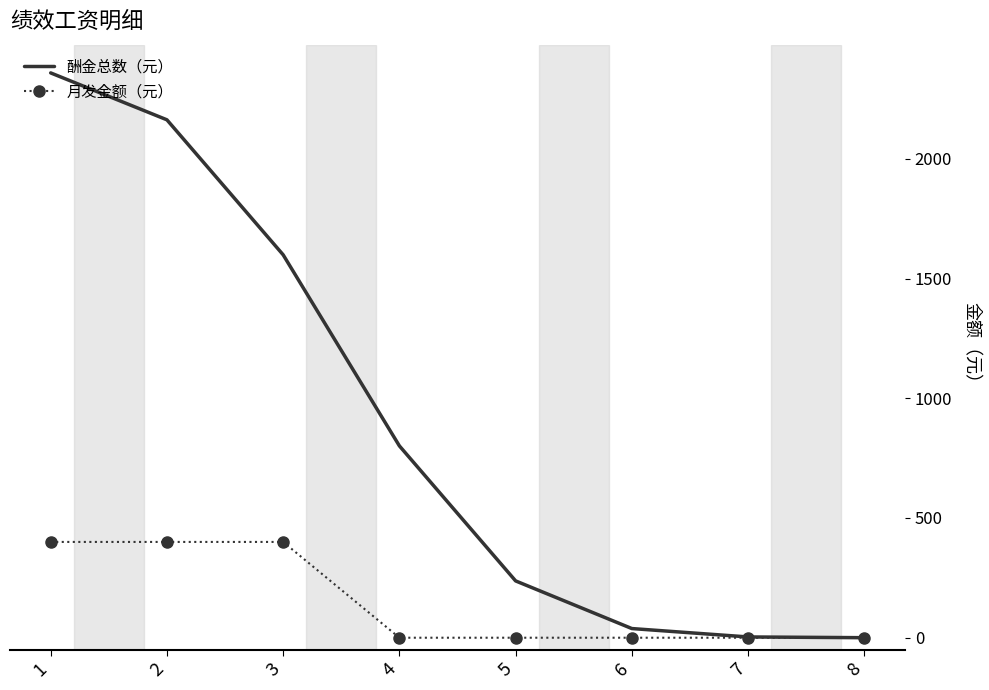

What is the average value of the 酬金总数（元） series?

900.0